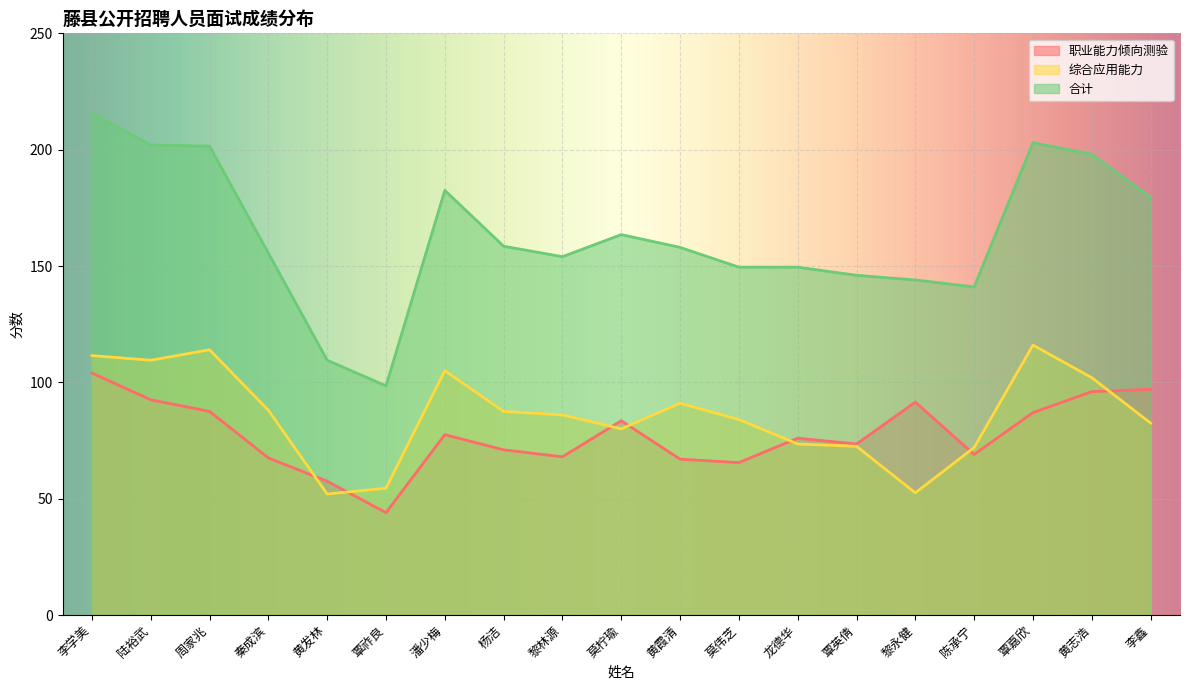

How many categories are shown in the chart?

19